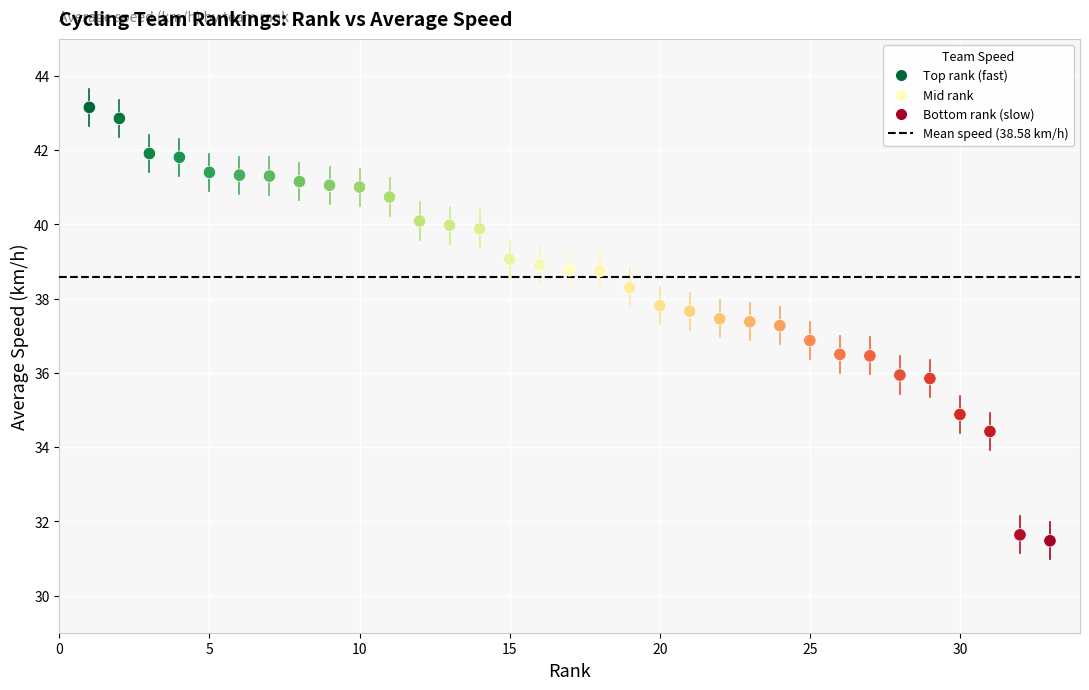

What is the range of Y values (max minus min)?

11.7